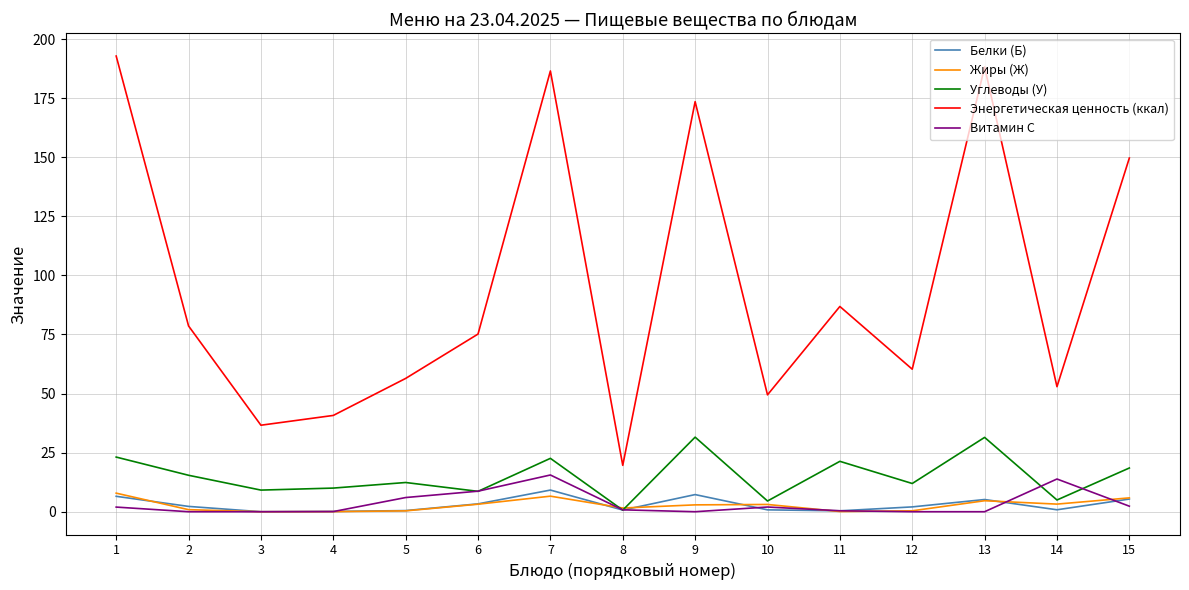

After their last crossing, which series has the higher values: Углеводы (У) or Витамин С?

Углеводы (У)